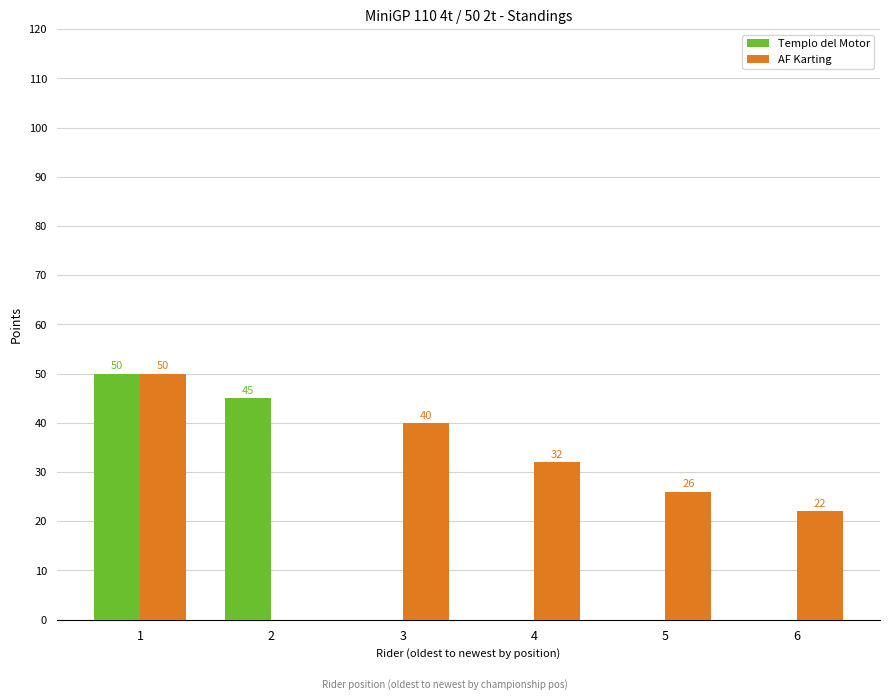

What is the average value of the Templo del Motor series?

16